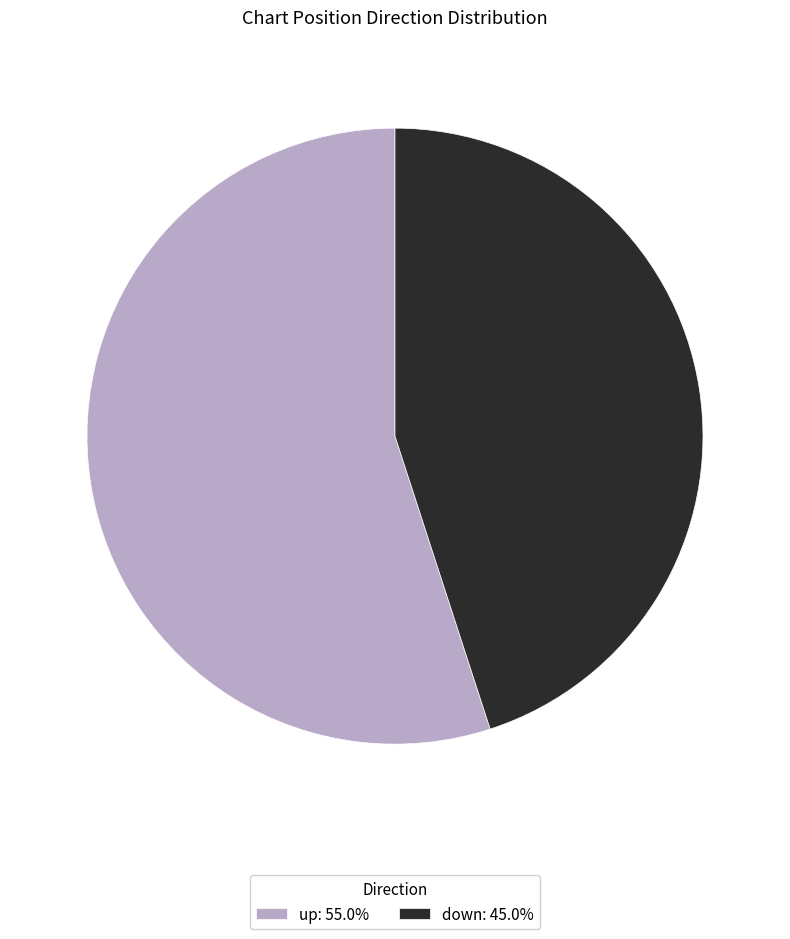

Is it true that up is 60% of the pie?

False